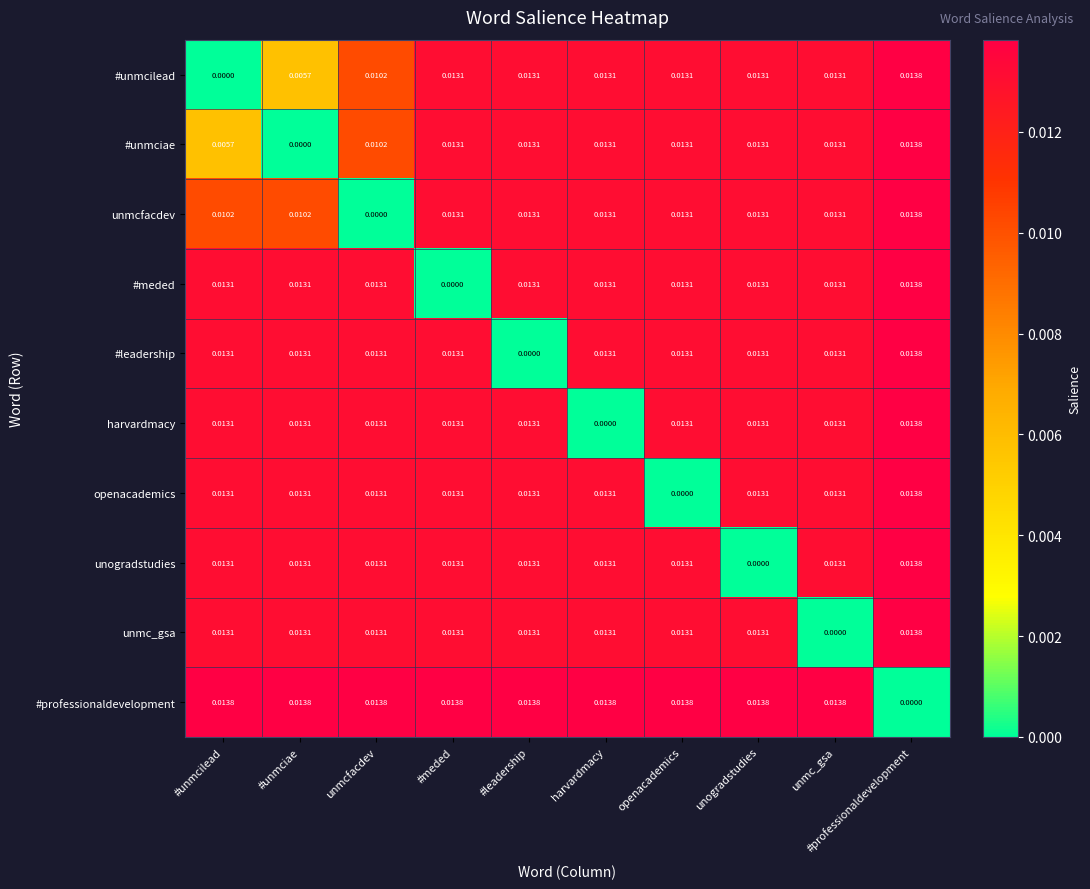

Which category has the highest value in the #unmcilead series?

#professionaldevelopment